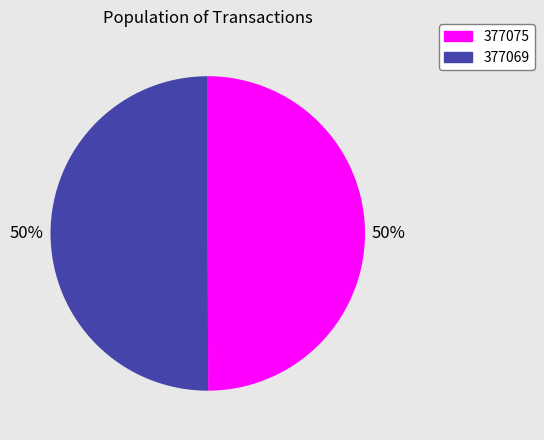

How many slices are in this pie chart?

2